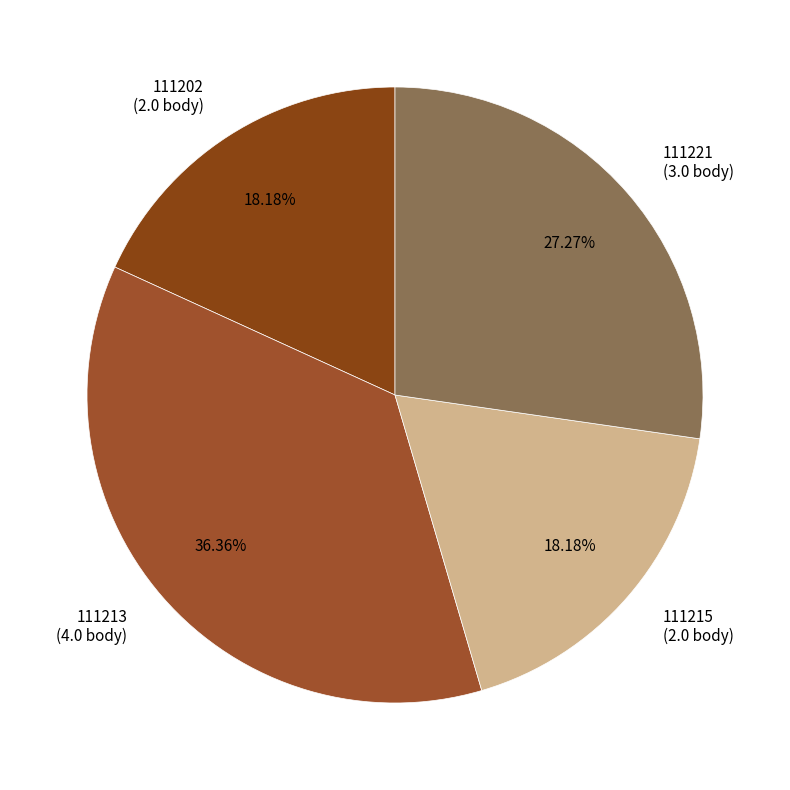

What is the ratio of the value at 111221 to the value at 111215?

1.5